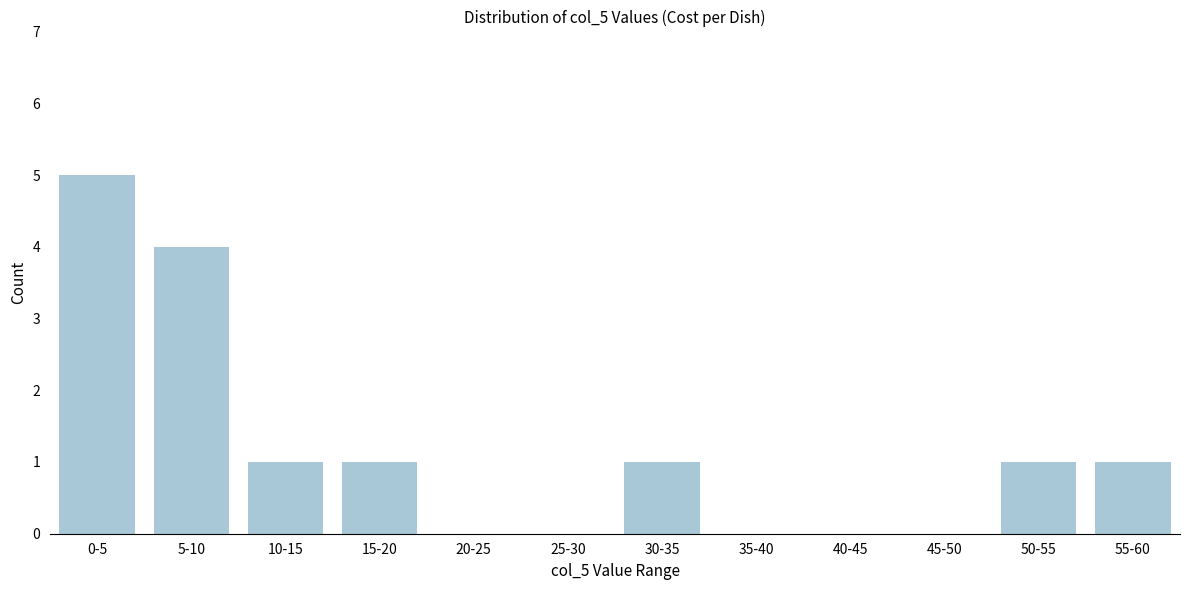

Reading left to right, extract all data points from this chart.

0-5=5	5-10=4	10-15=1	15-20=1	20-25=0	25-30=0	30-35=1	35-40=0	40-45=0	45-50=0	50-55=1	55-60=1